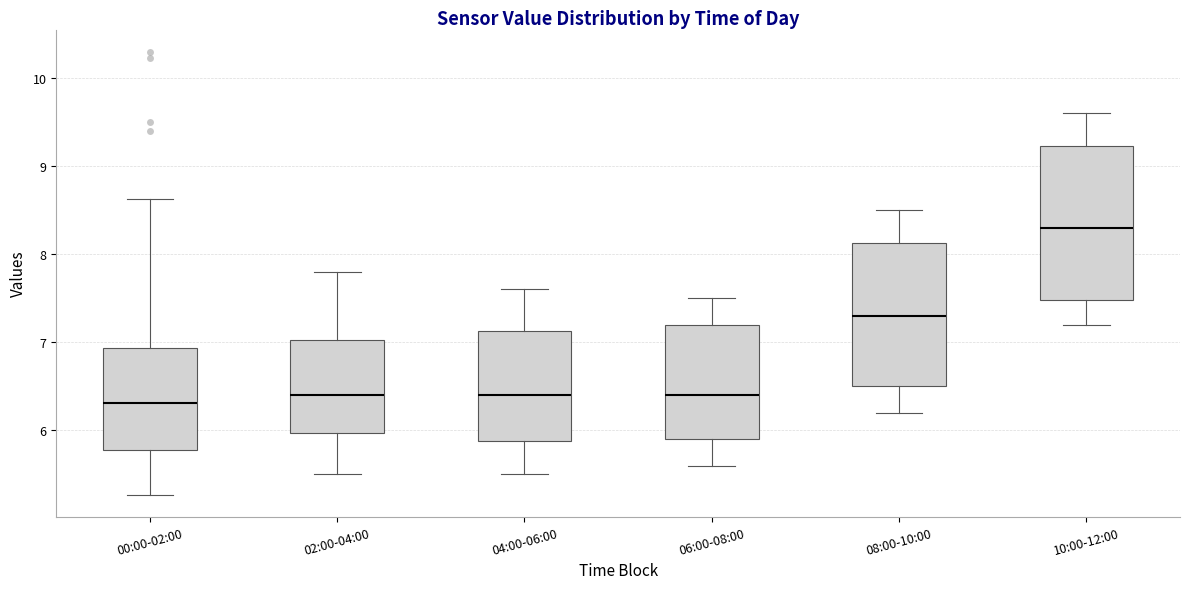

Where is the lower edge of the box for 02:00-04:00 on the y-axis? The values are not printed on the chart, so give them approximately, as read against the axis.

6.0